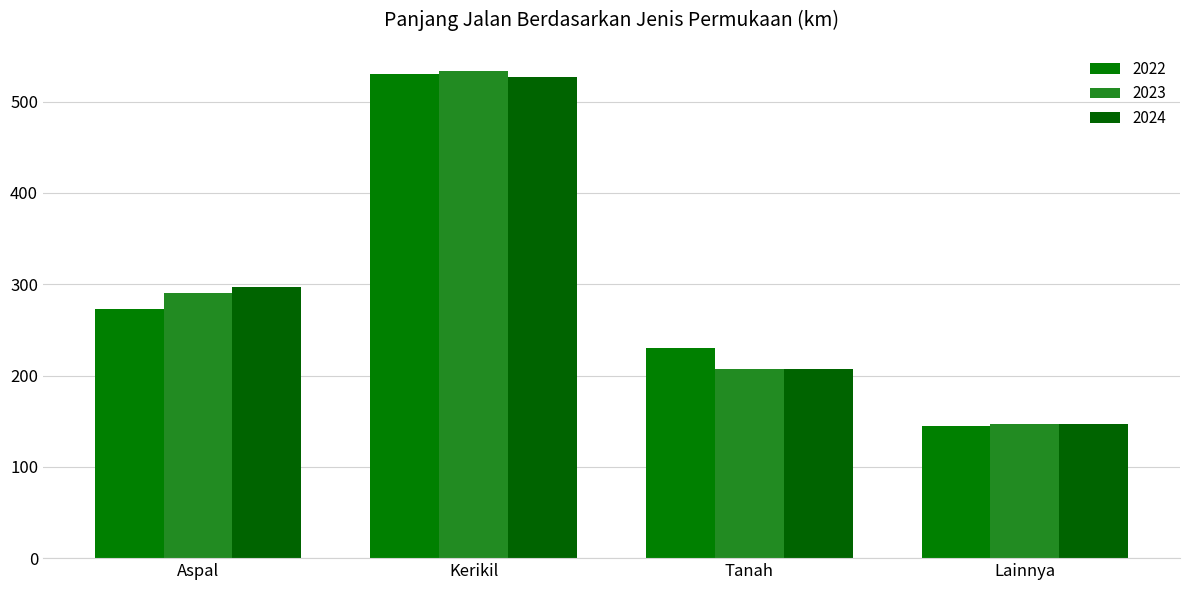

Is it true that 2024 equals 95.8 at Lainnya?

False